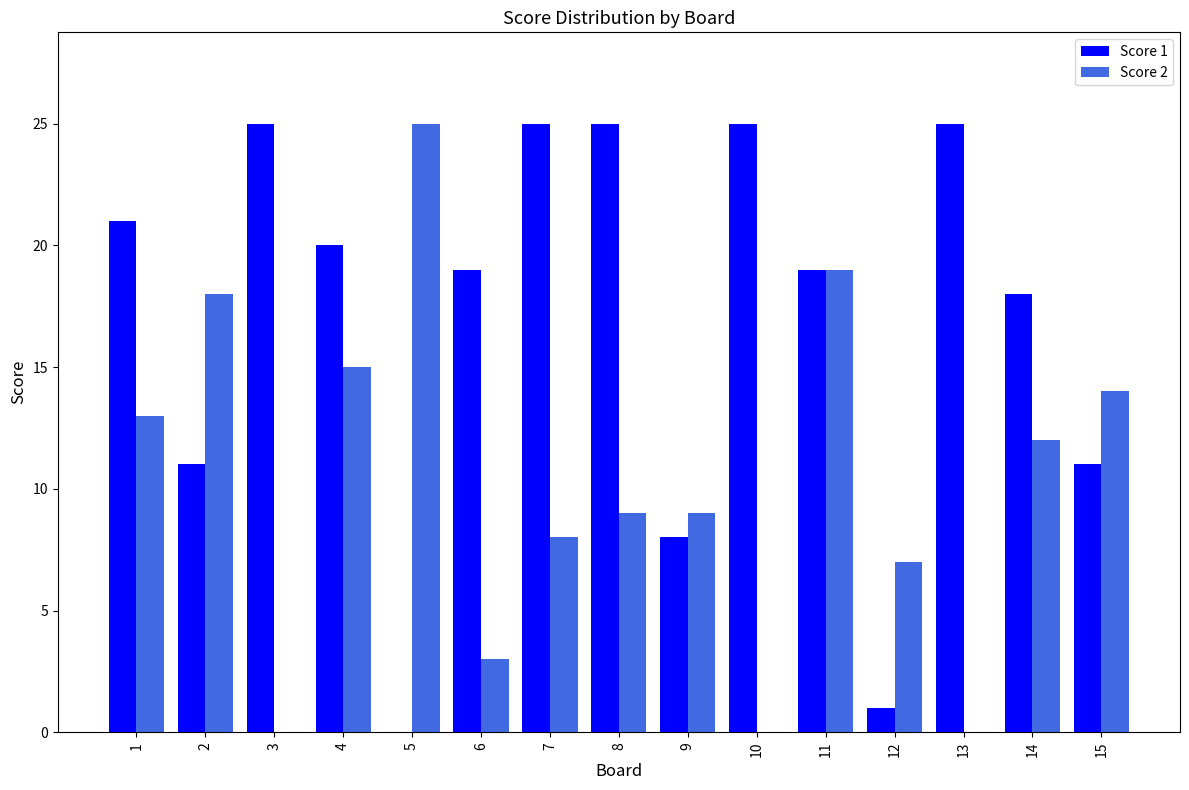

Which series changed the most between 8 and 10?

Score 2